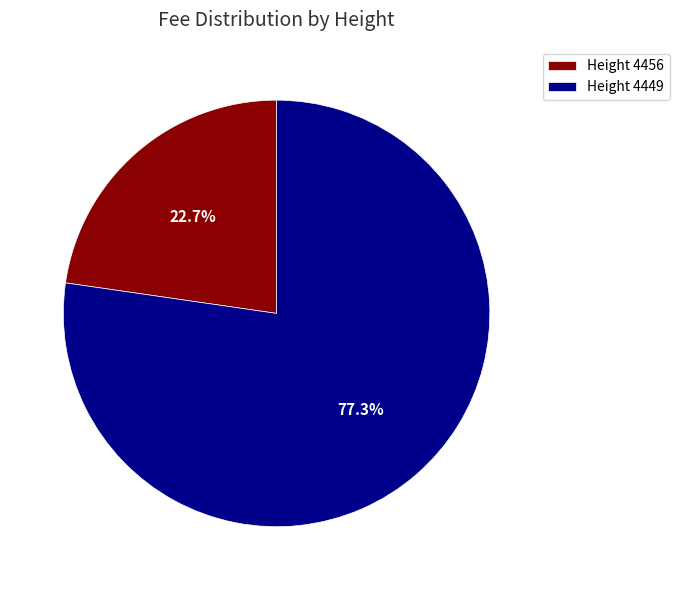

Rank the categories by value from highest to lowest.

Height 4449, Height 4456